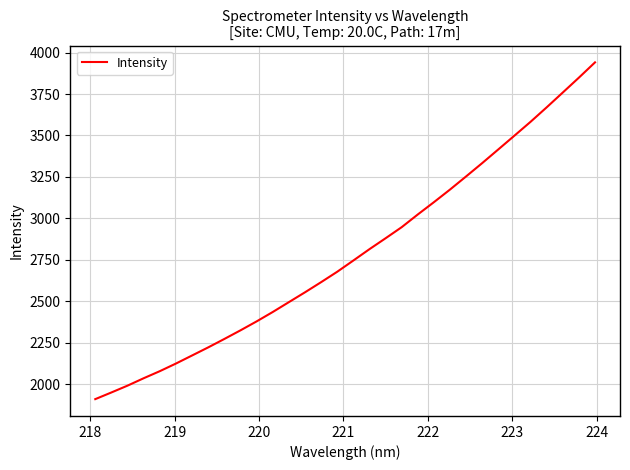

What is the difference between the maximum and minimum values?

2031.7